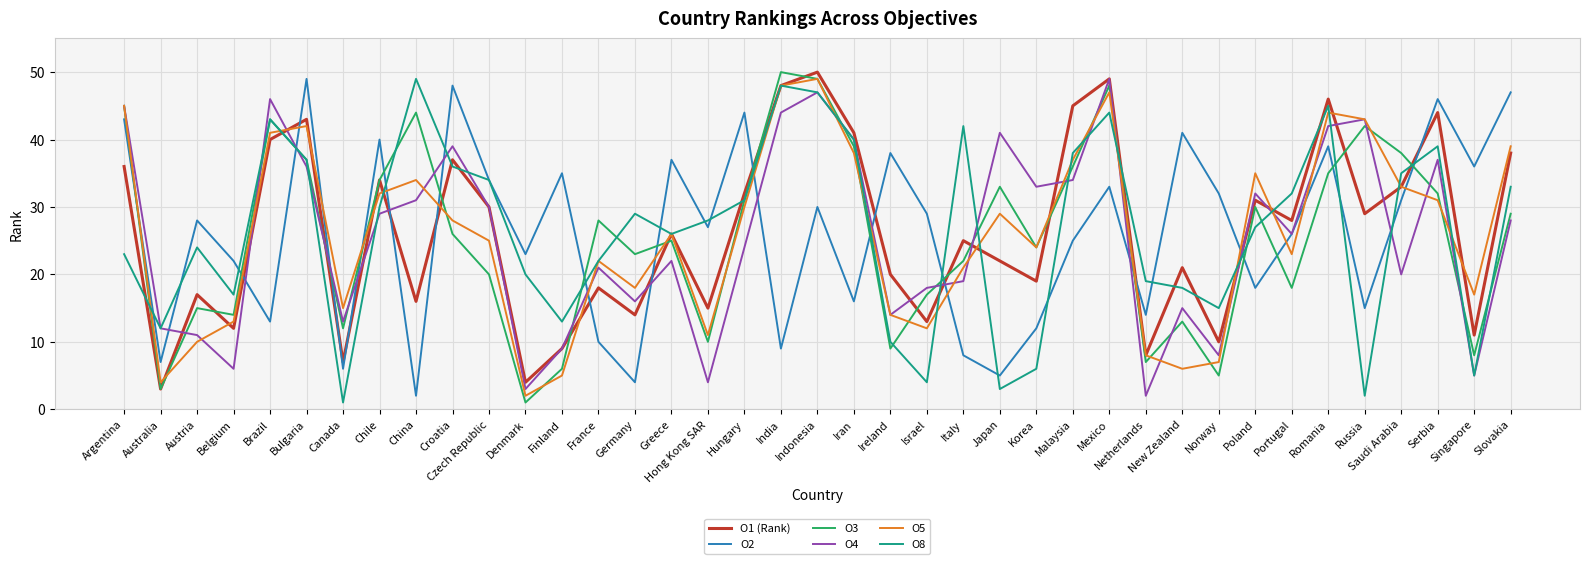

What is the difference between the maximum and second lowest values in the O5 series?

45